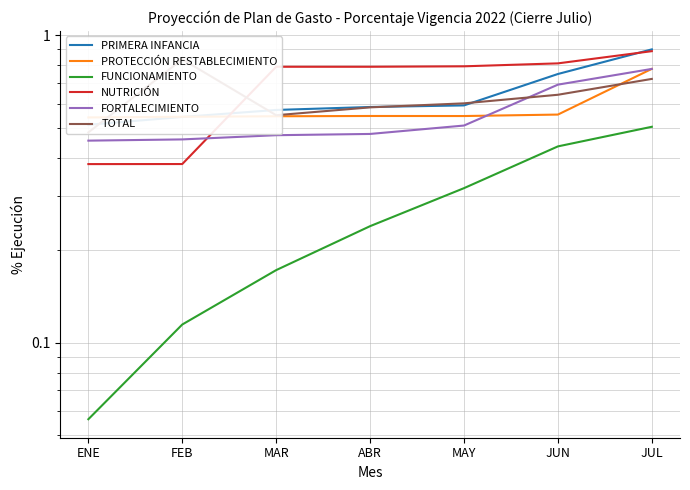

True or false: FUNCIONAMIENTO and NUTRICIÓN intersect in this chart.

False